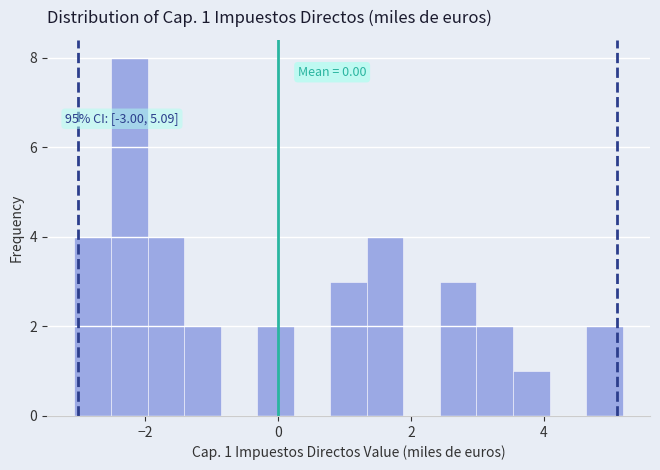

Read against the x-axis, roughly where is the centre of the tallest bar?

-2.2